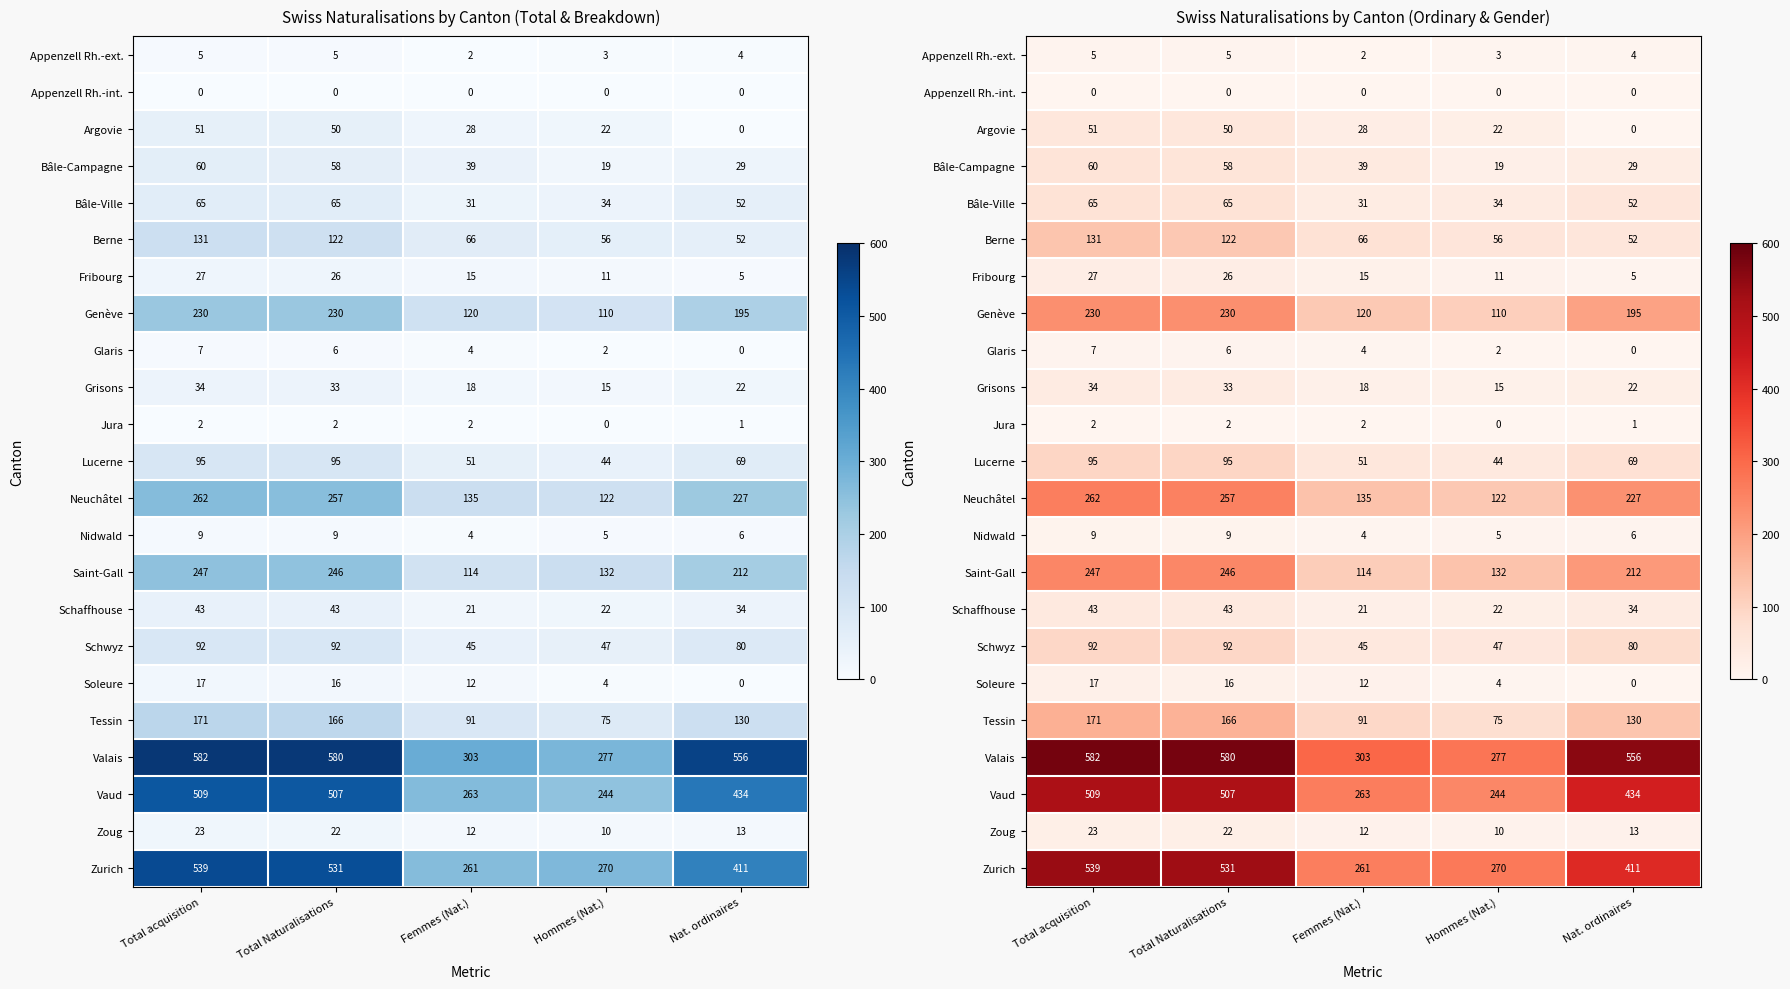

At which category is the sum across all series the highest?

Total acquisition